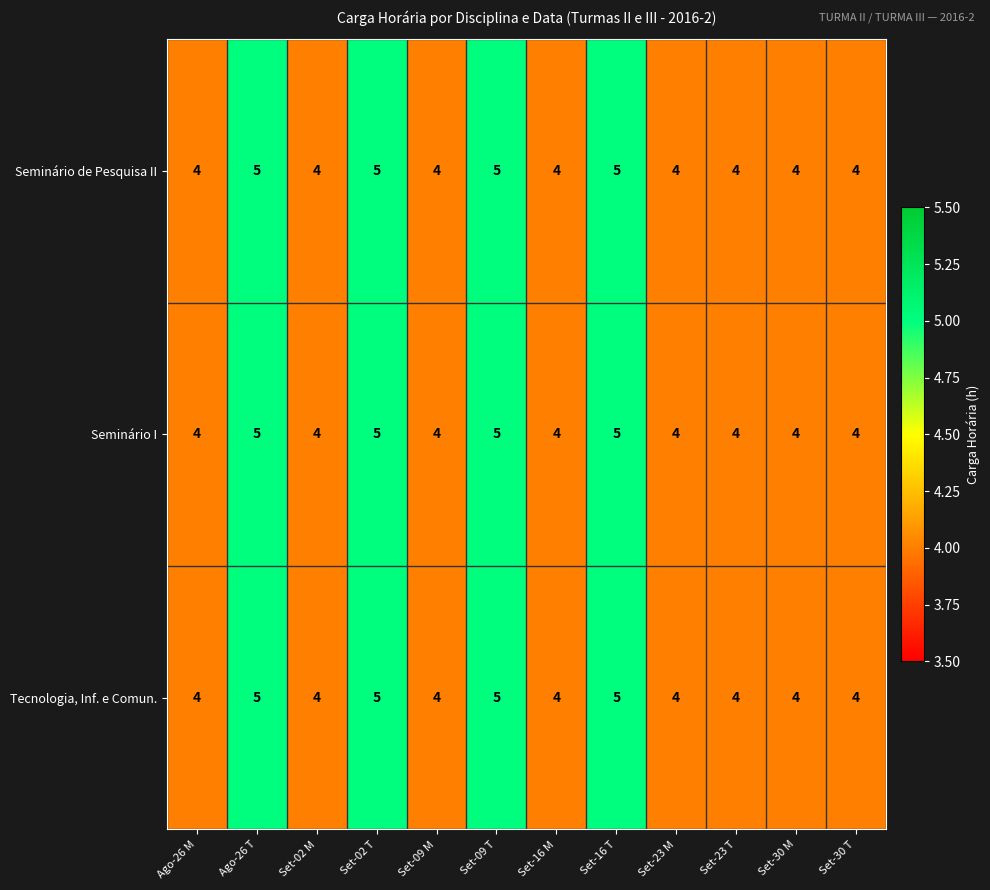

Read the Seminário I value at Set-09 T.

5